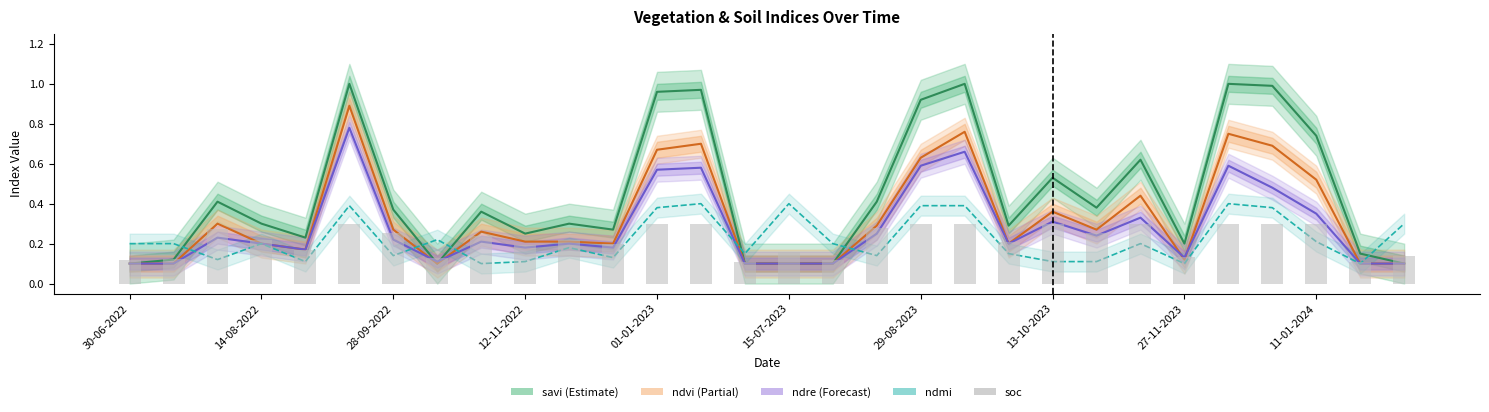

What is the lowest value of the ndre series?

0.1